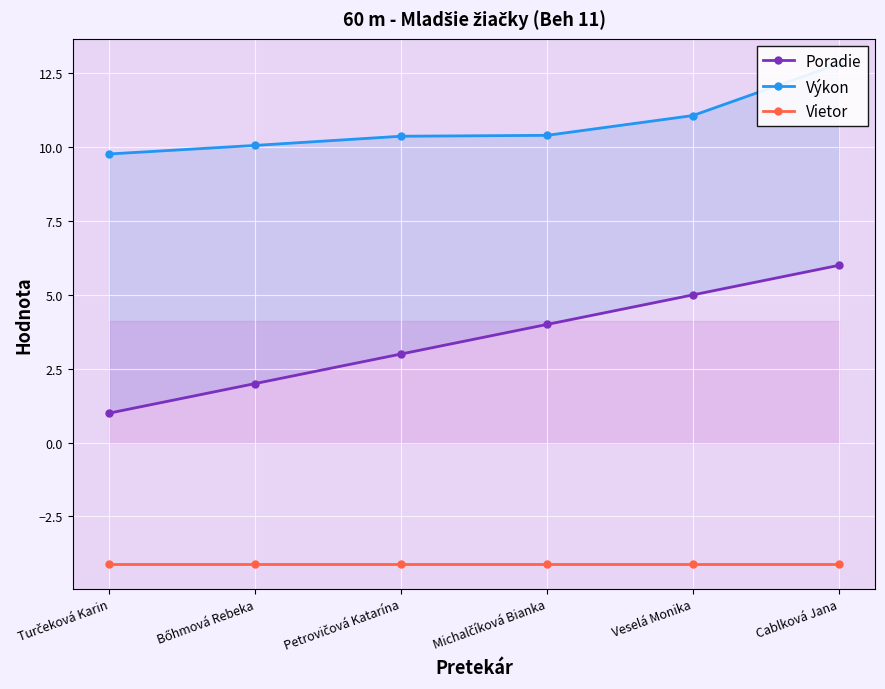

The value of Vietor at Turčeková Karin is -0.8. True or false?

False